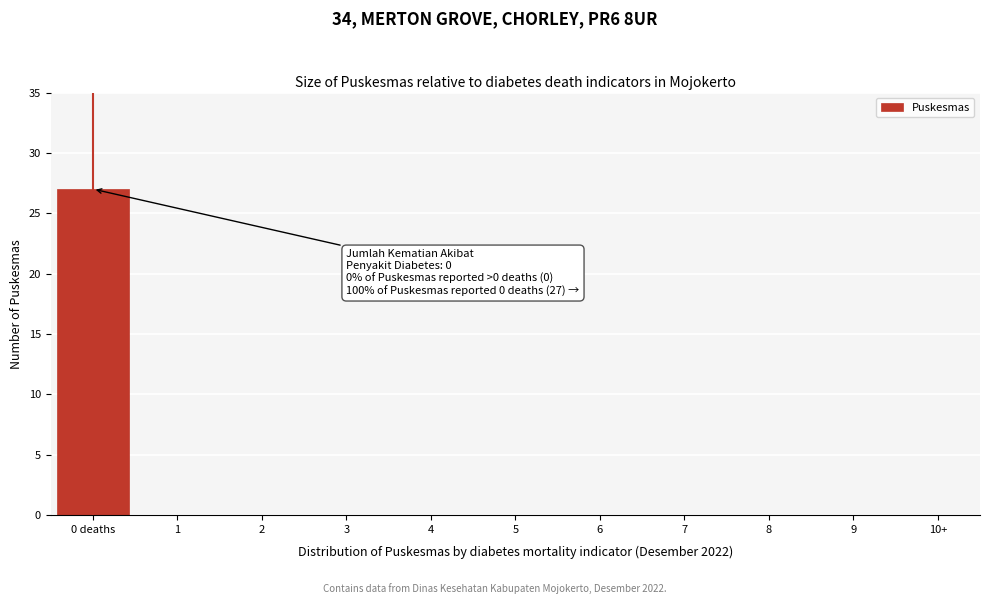

Reading right to left, transcribe all the data shown in this chart.

10+=0	9=0	8=0	7=0	6=0	5=0	4=0	3=0	2=0	1=0	0 deaths=27